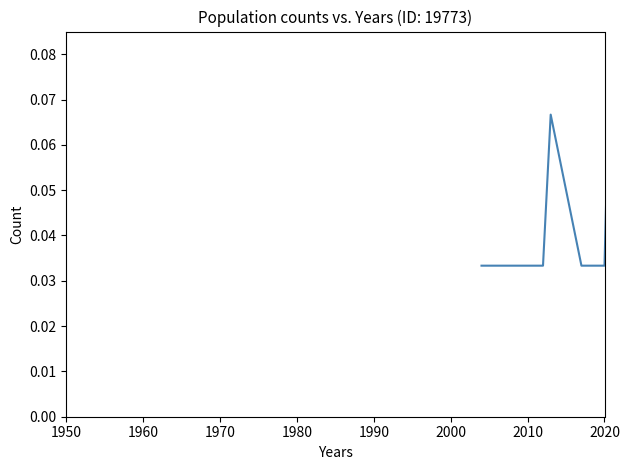

Does the chart display data point markers on the line(s)?

No